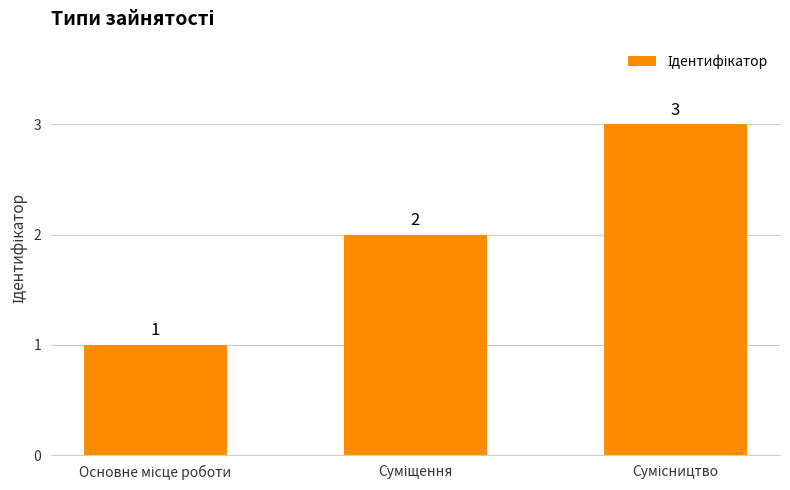

What is the minimum value shown in the chart?

1